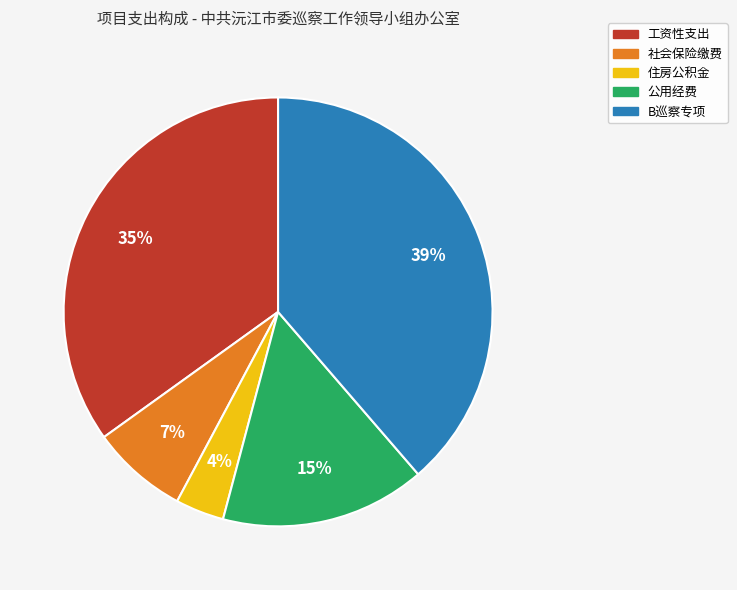

Is the sum of 社会保险缴费 and 公用经费 greater than half?

No